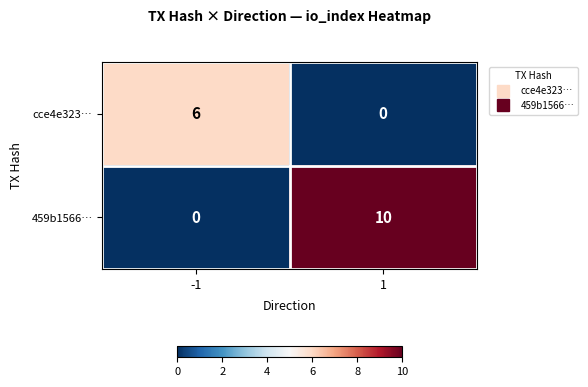

Which series has the largest range (max minus min)?

459b1566…